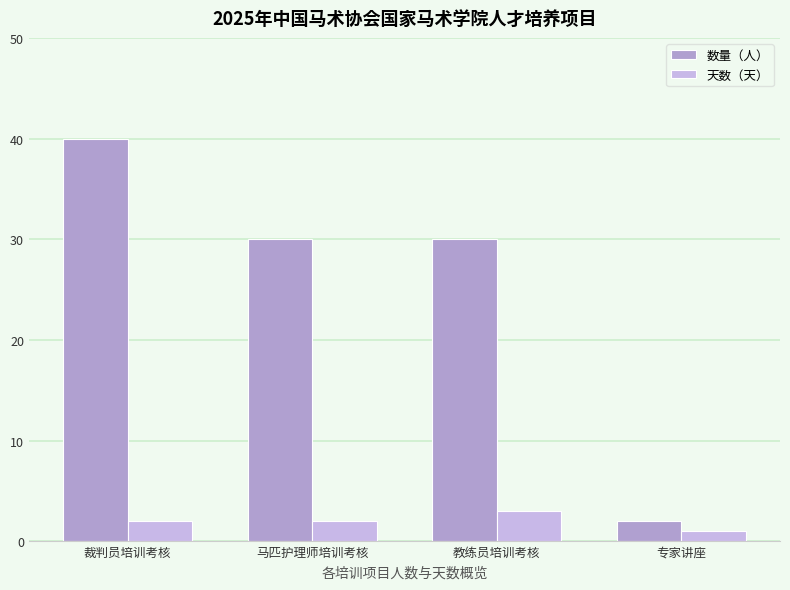

True or false: 数量（人） has a value of 30 at 马匹护理师培训考核.

True